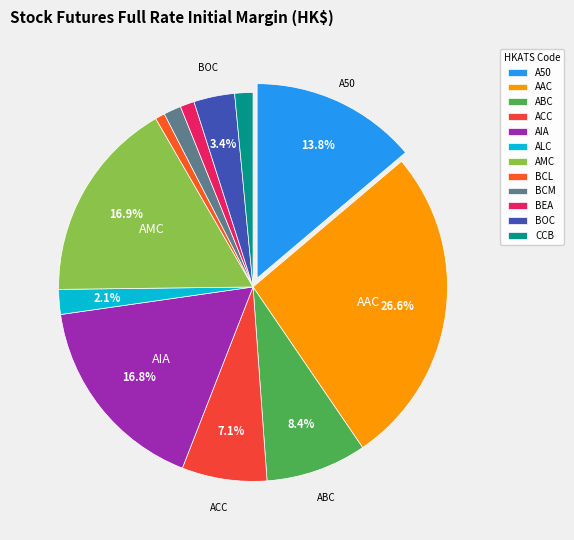

To the nearest percent, what is the difference between the largest and smallest slice percentages?

26%